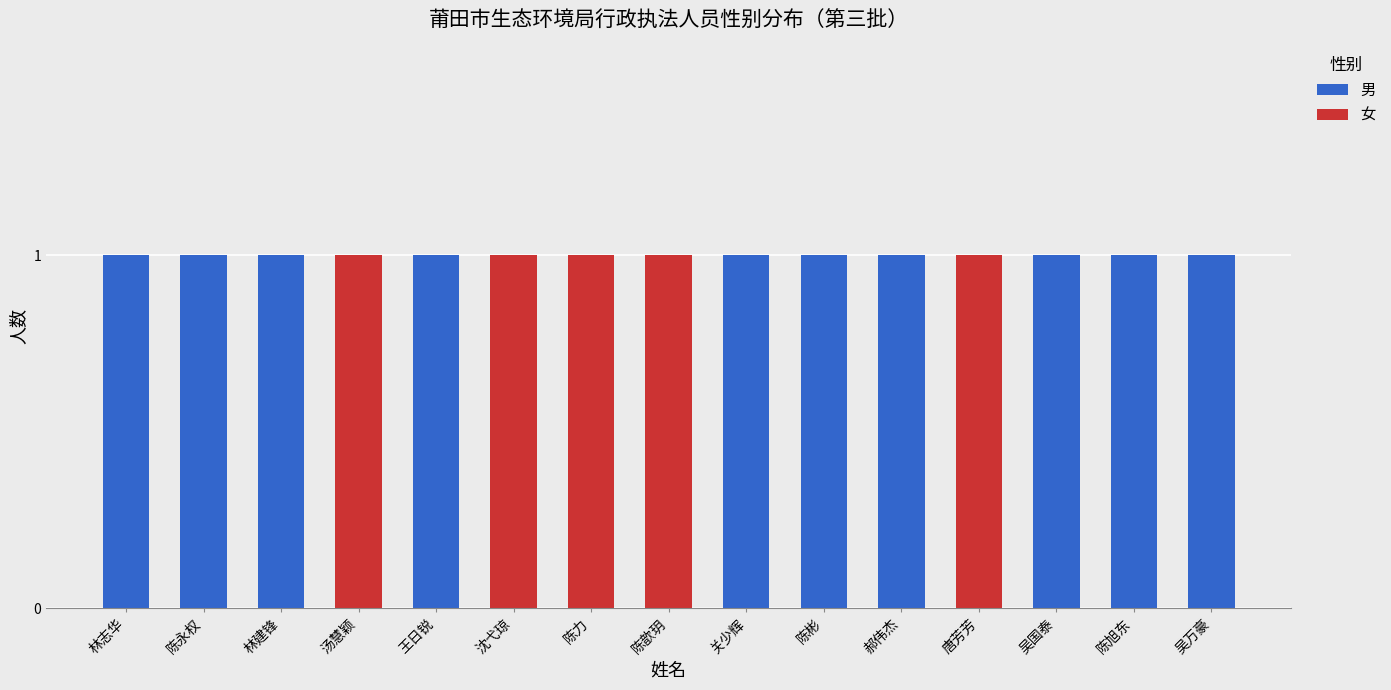

The 男 series shows 0 at 唐芳芳. True or false?

True